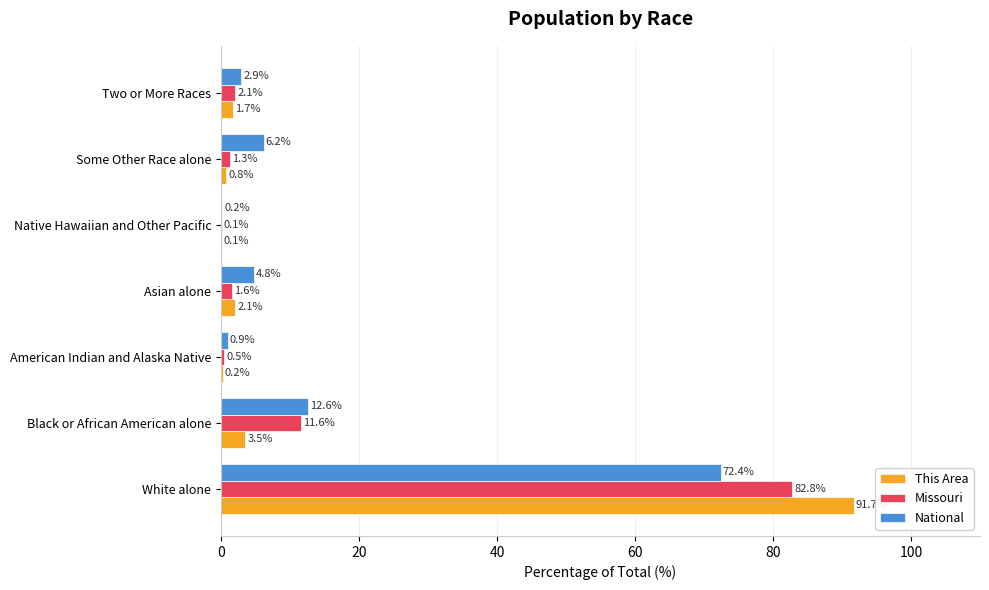

What is the total value across all series at Black or African American alone?

27.7